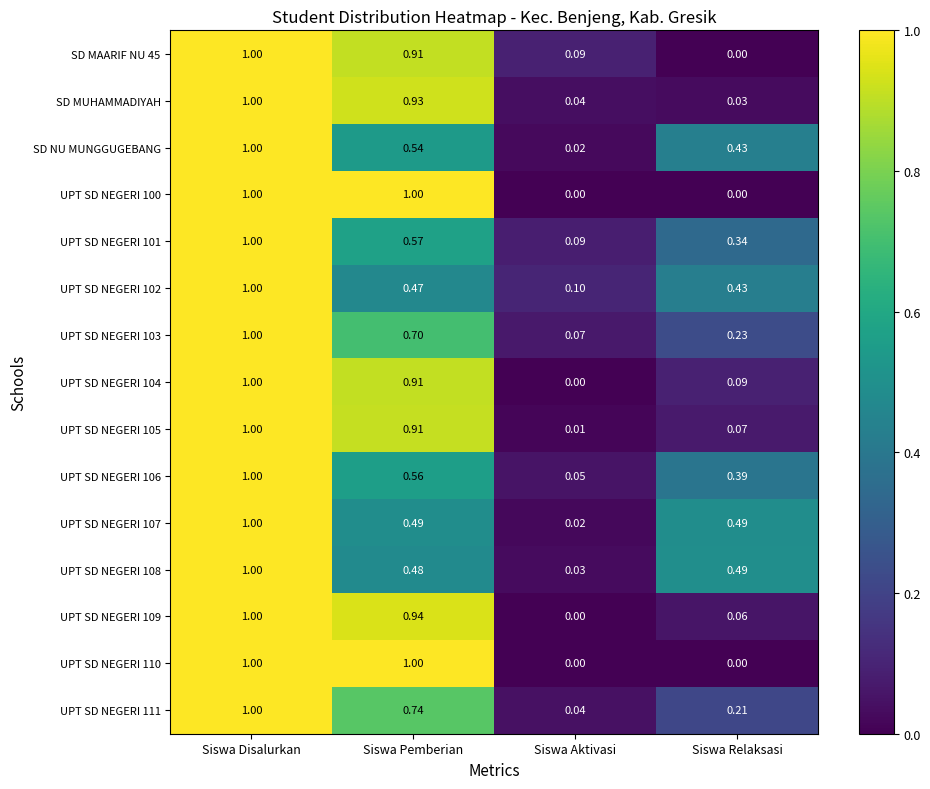

Rank the categories by SD MAARIF NU 45 value from highest to lowest.

Siswa Disalurkan, Siswa Pemberian, Siswa Aktivasi, Siswa Relaksasi